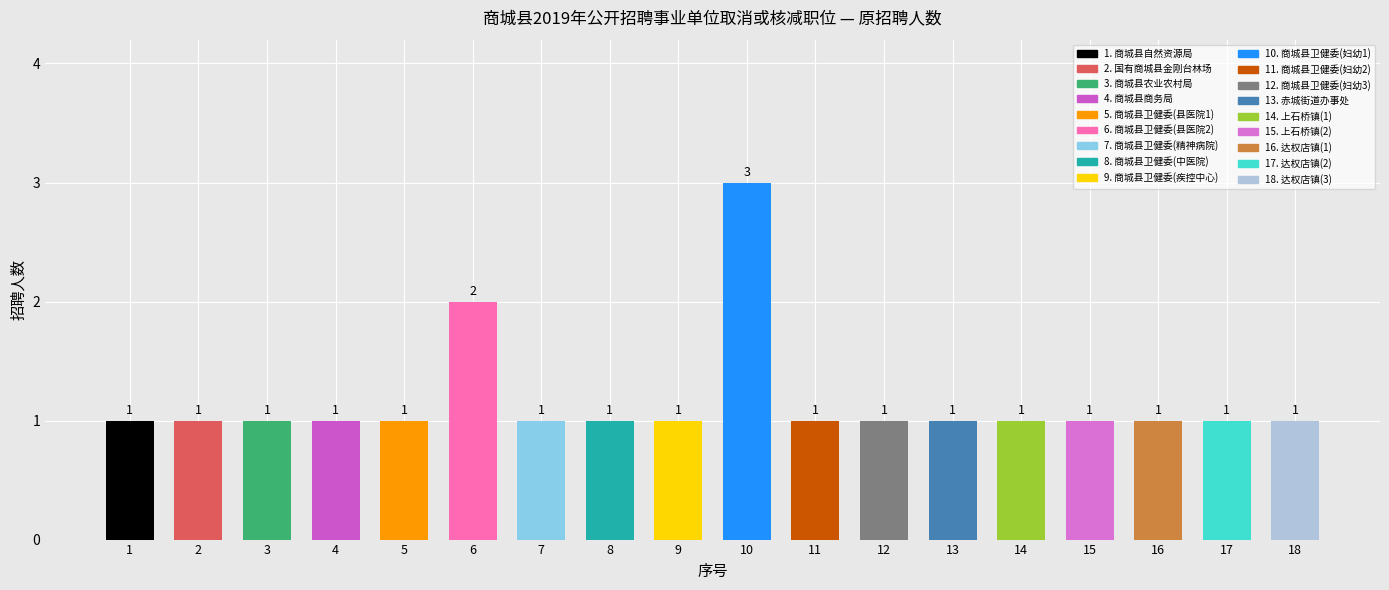

The chart shows a value of 1 at 16. True or false?

True